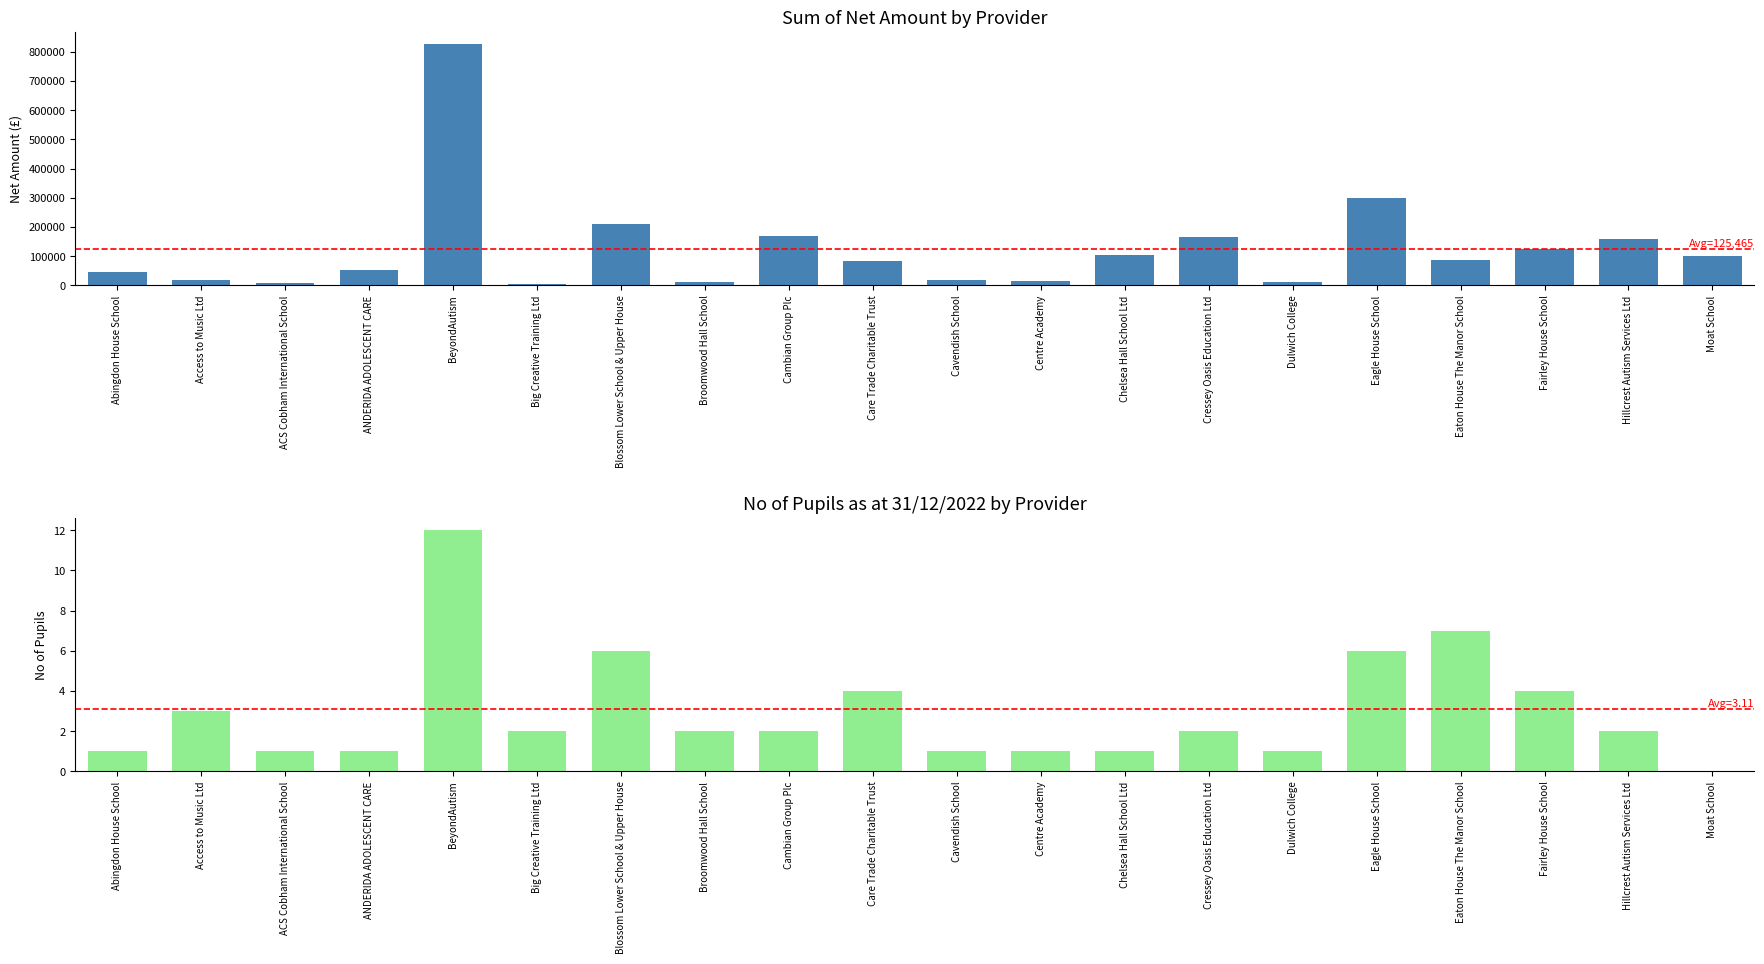

Which label corresponds to the smallest value in the chart?

Big Creative Training Ltd